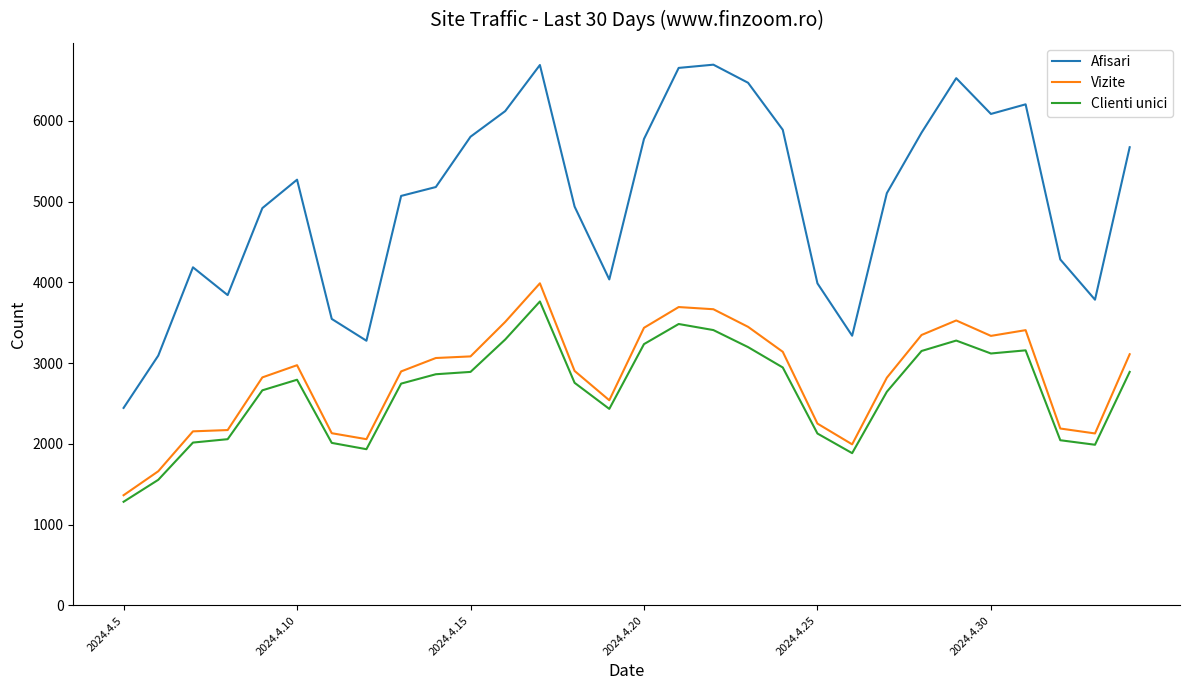

Which series has the largest total across all categories?

Afisari